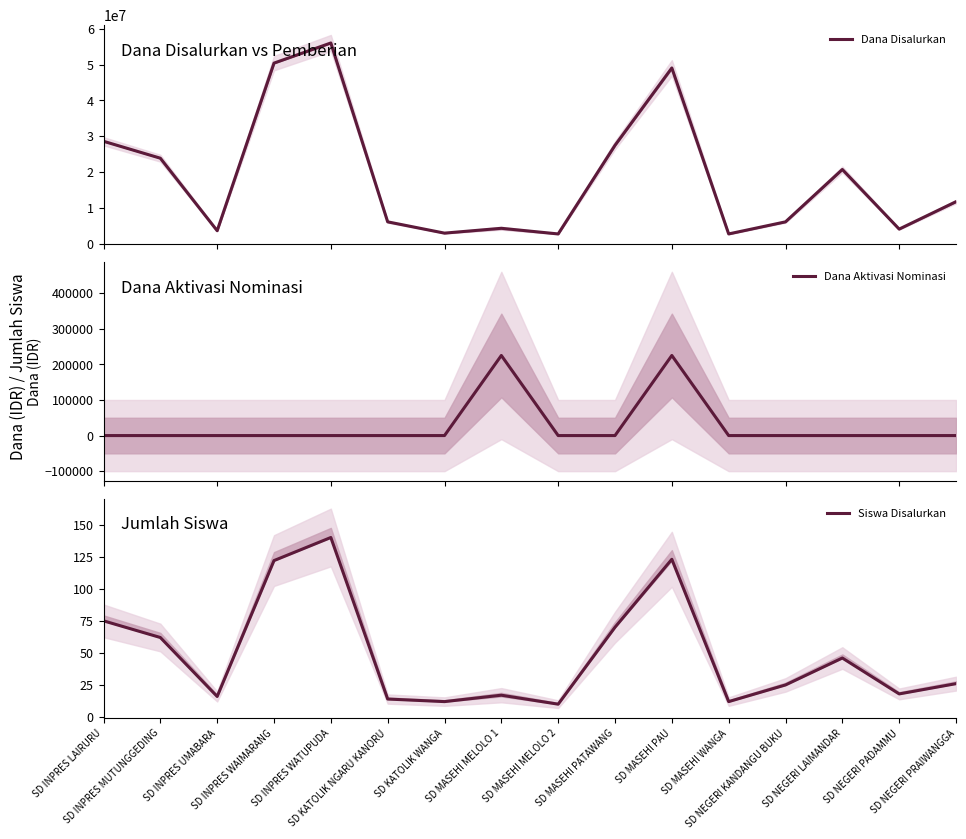

What is the label of the 13th point from the right?

SD INPRES WAIMARANG